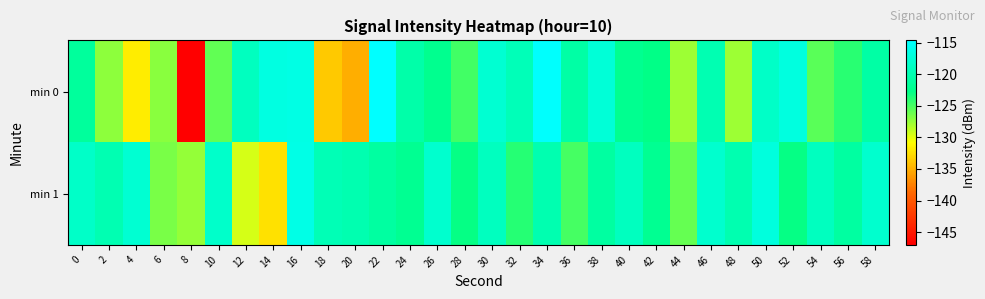

What is the smallest value displayed?

-147.0